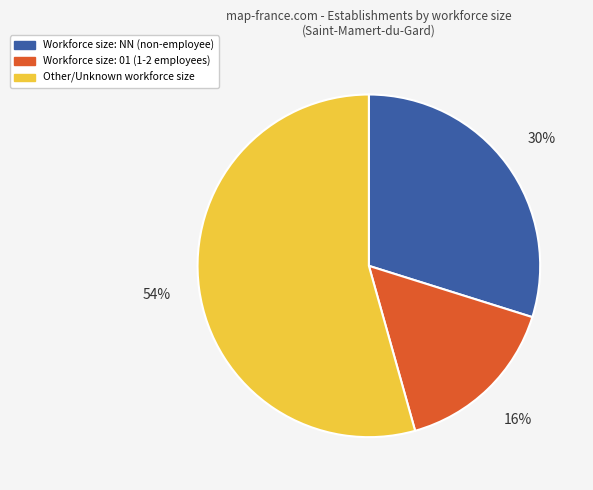

Is there any slice that represents more than half of the pie?

Yes